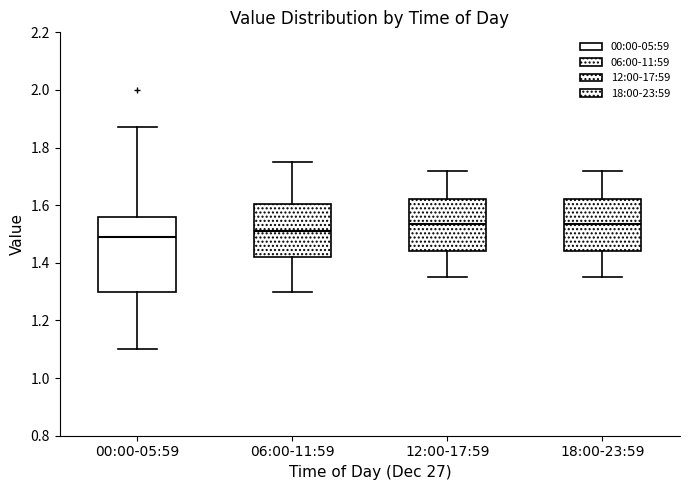

Where is the lower edge of the box for 00:00-05:59 on the y-axis? The values are not printed on the chart, so give them approximately, as read against the axis.

1.30